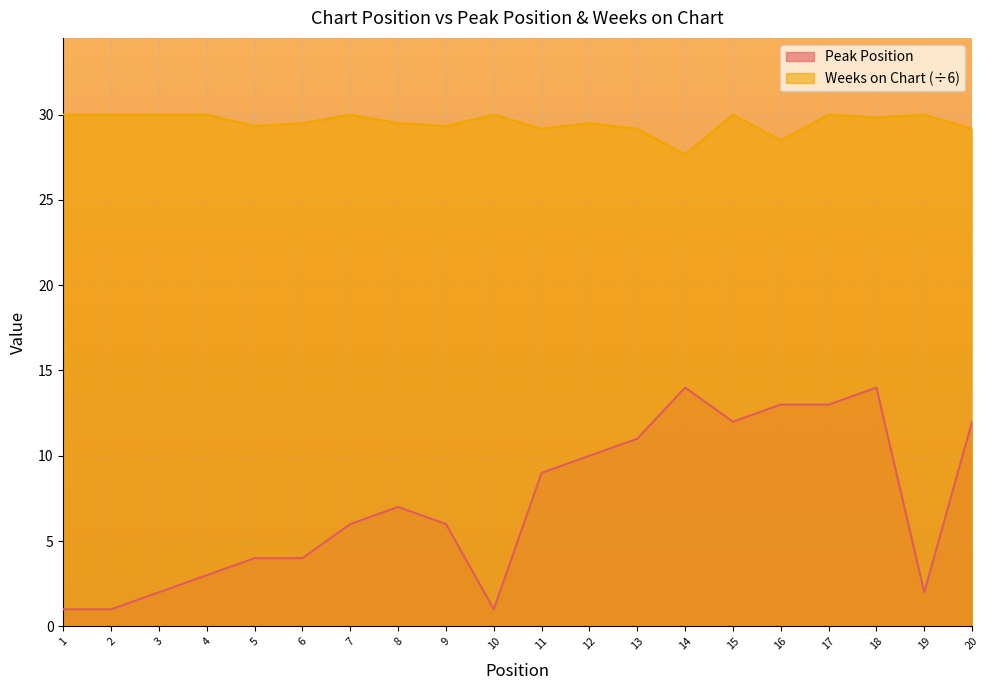

True or false: Weeks on Chart and Peak Position cross at least once.

False